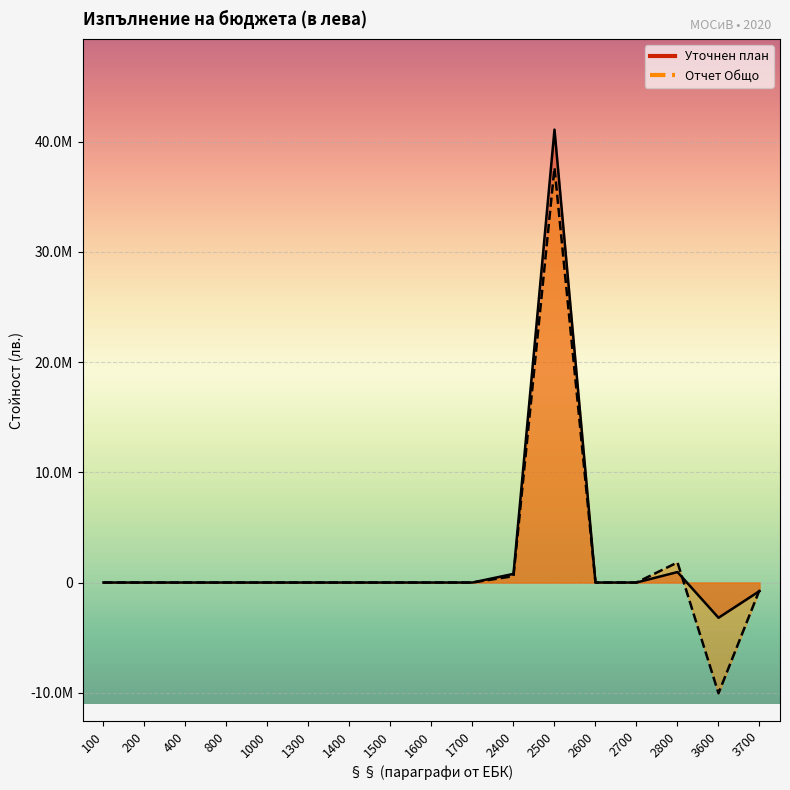

Rank the series by their average value, from highest to lowest.

Уточнен план, Отчет Общо